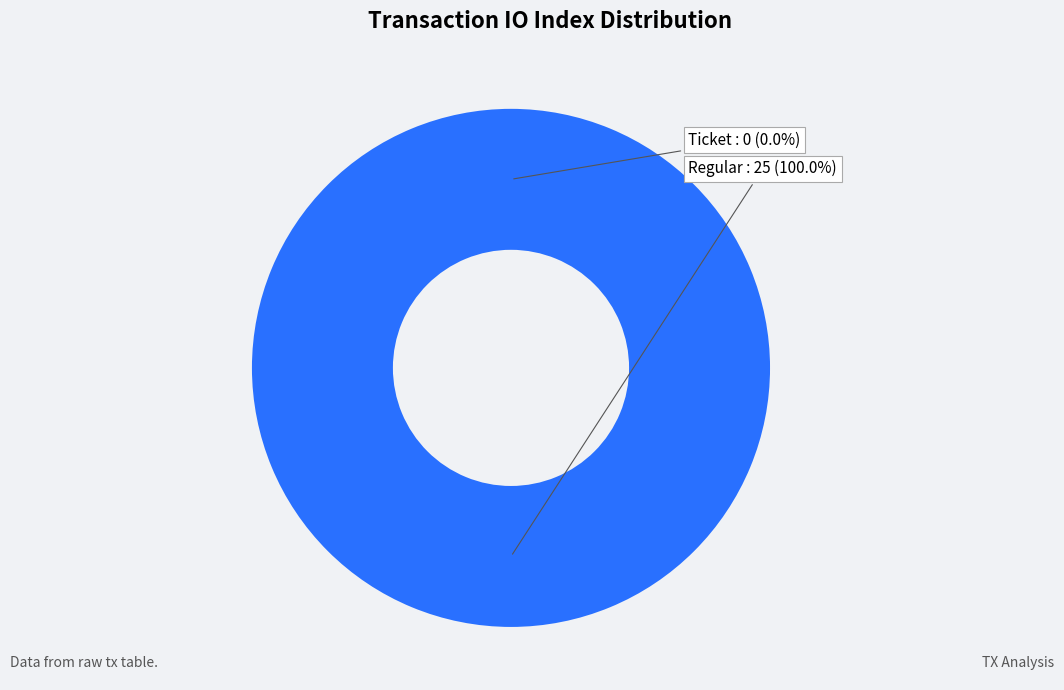

Which category has the biggest portion of the pie?

Regular